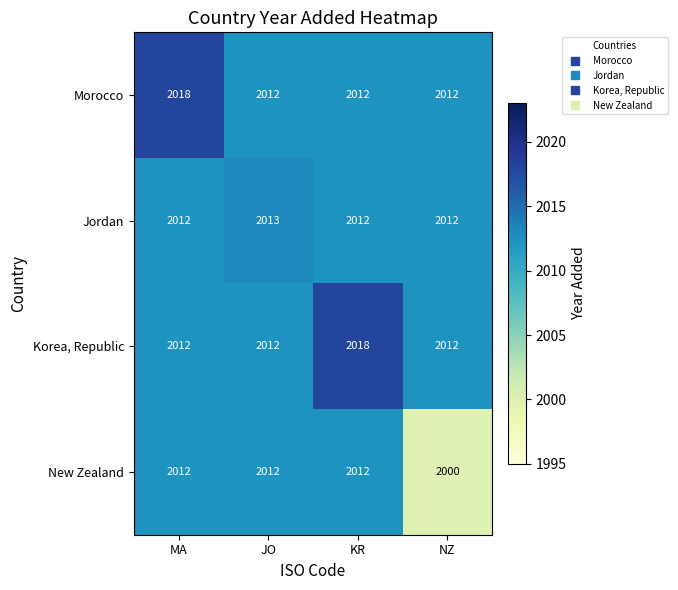

At which label does New Zealand reach its minimum?

NZ